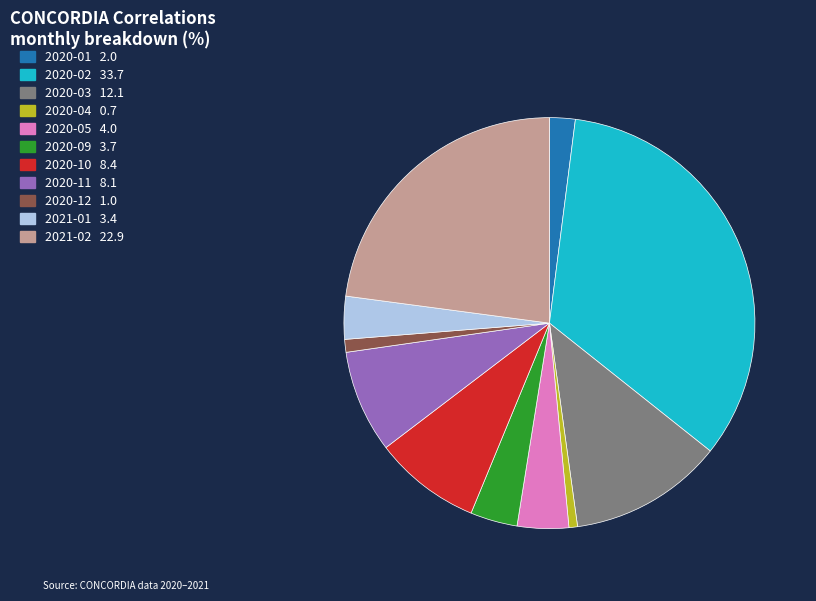

Is there any slice that represents more than half of the pie?

No